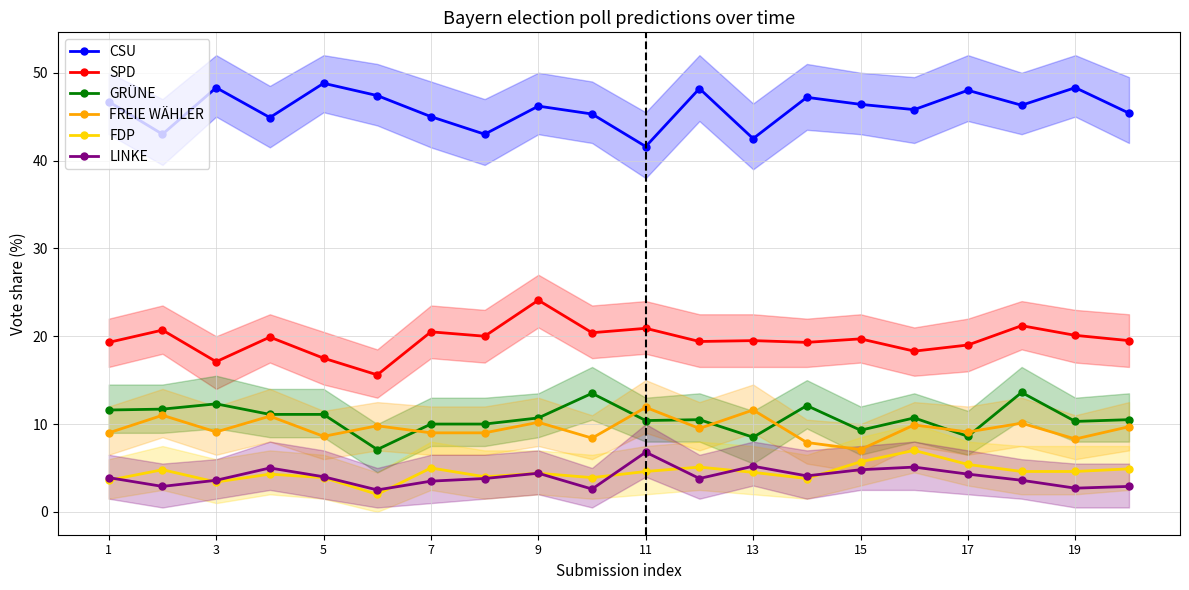

Which series has the largest total across all categories?

CSU